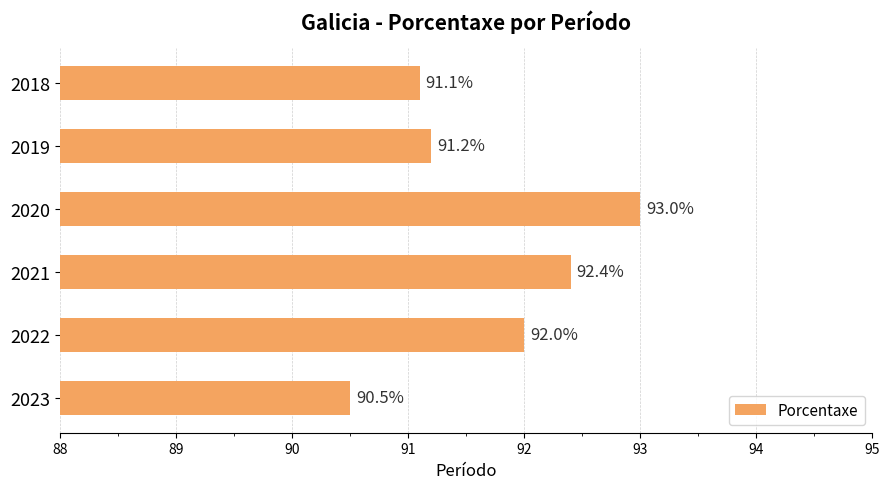

The chart shows a value of 25.2 at 2022. True or false?

False